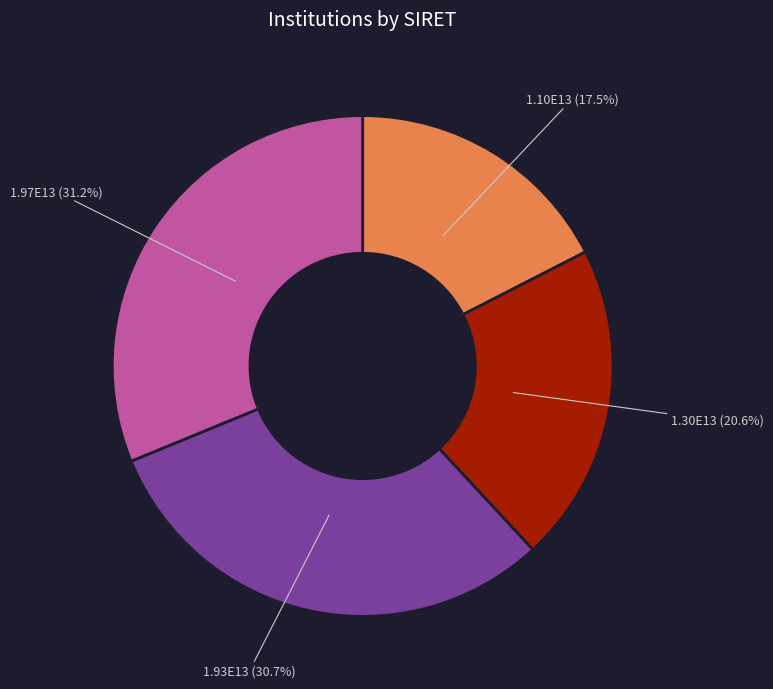

Is there a majority slice in this chart?

No